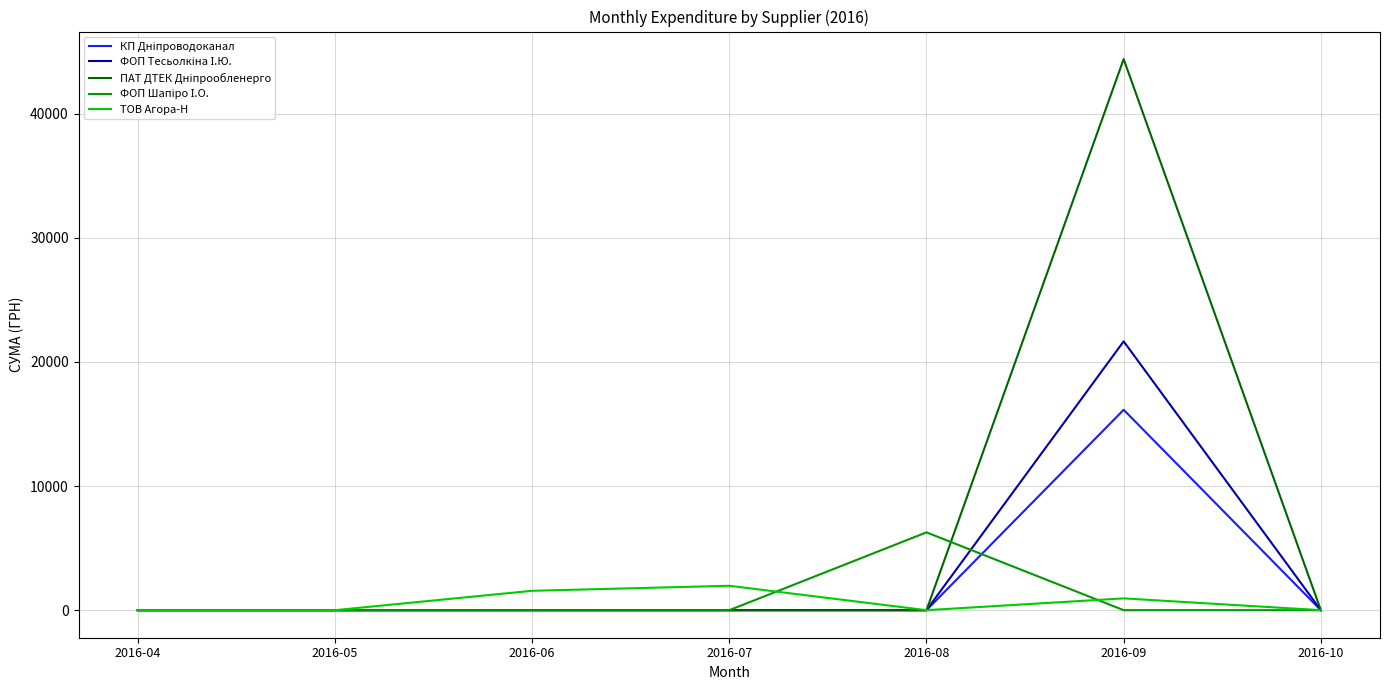

Which label corresponds to the largest value in the chart?

2016-09